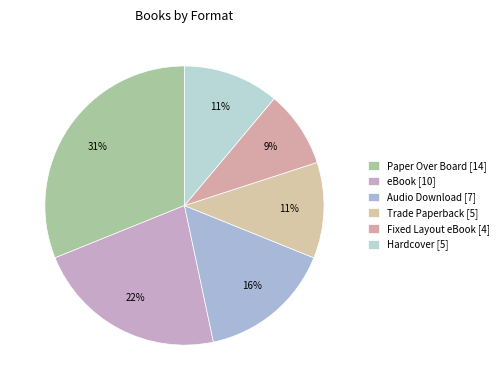

What portion of the pie excludes Trade Paperback?

88.9%